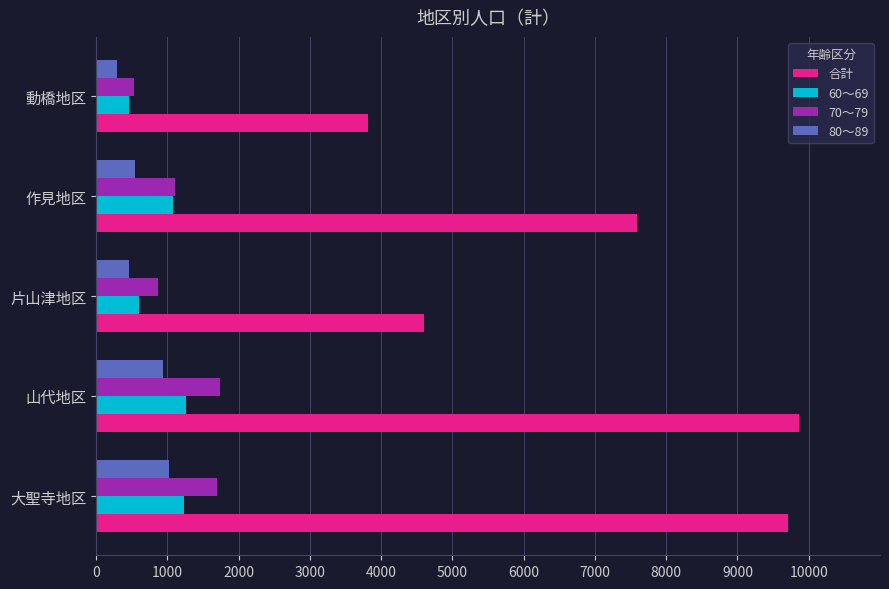

List the series in order of their peak value, lowest first.

80～89, 60～69, 70～79, 合計